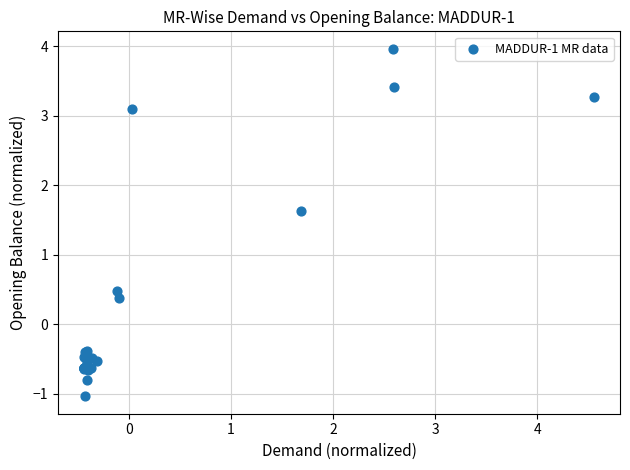

What Y value in the scatter plot is closest to 1?

0.5